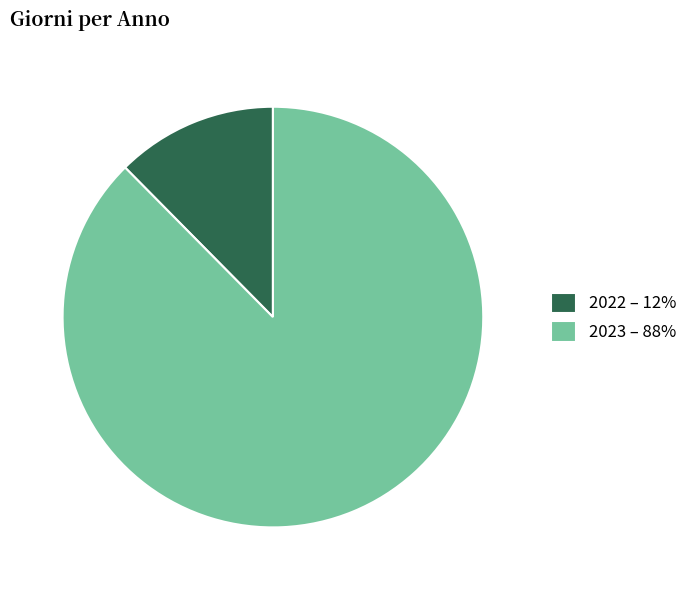

Combined, do 2022 – 12% and 2023 – 88% account for over 50%?

Yes